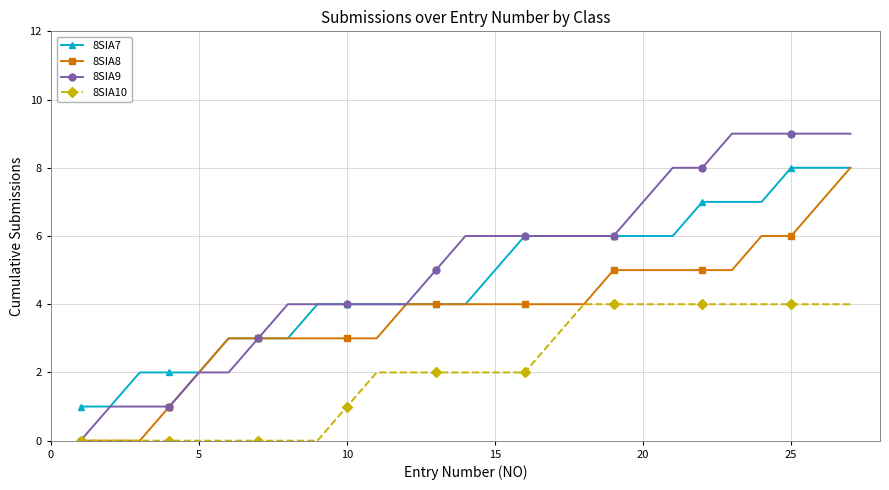

How many categories are shown in the chart?

27